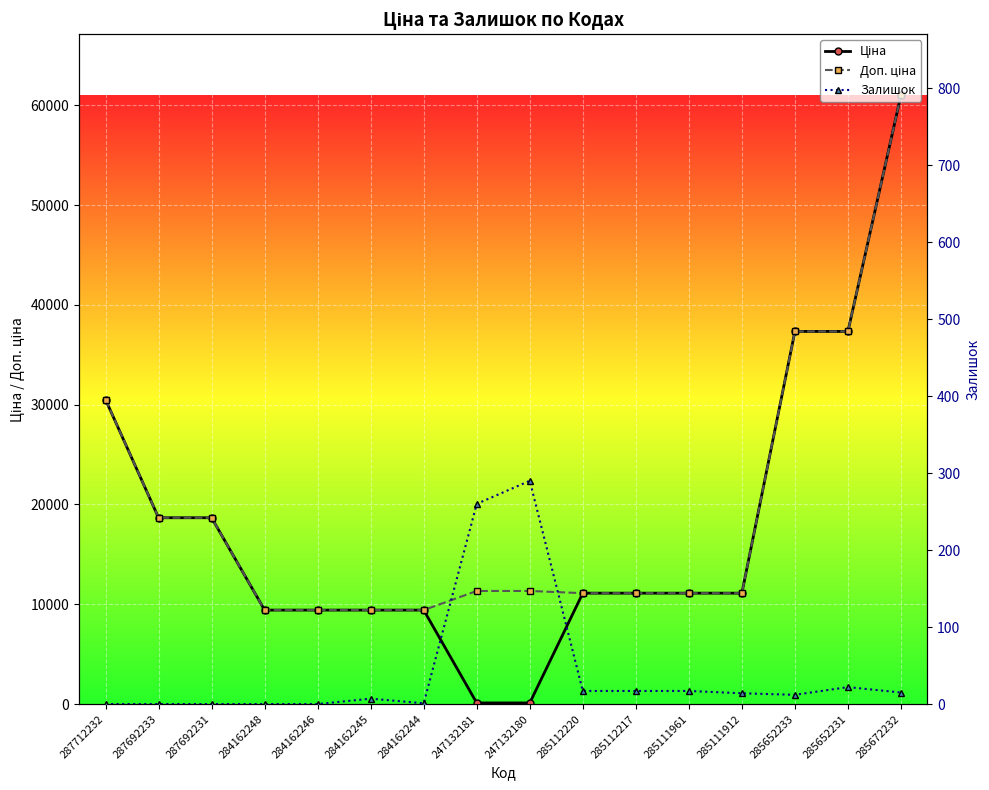

What is the label of the 13th point from the right?

284162248